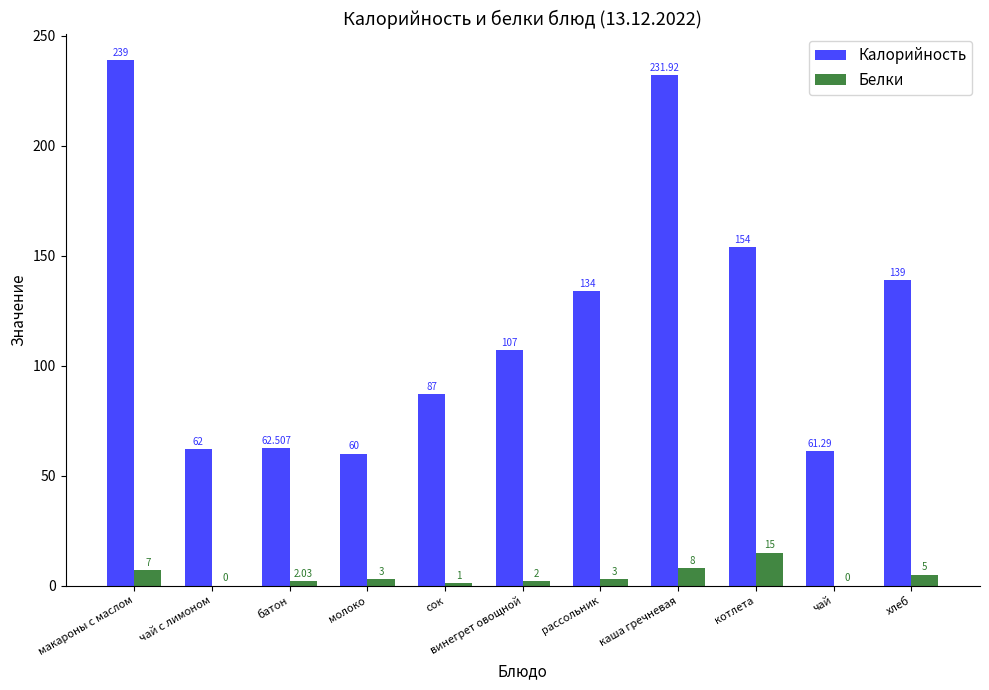

Is the value of Белки at хлеб greater than the value of Калорийность at чай с лимоном?

No